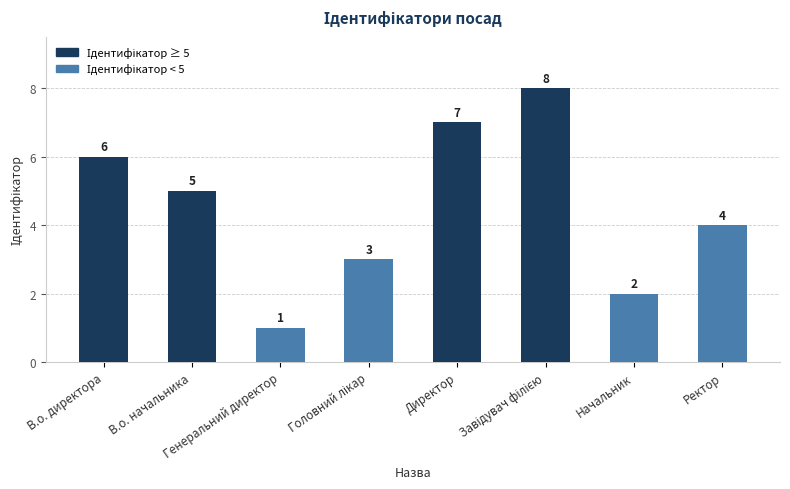

Between Генеральний директор and Директор, which is larger?

Директор